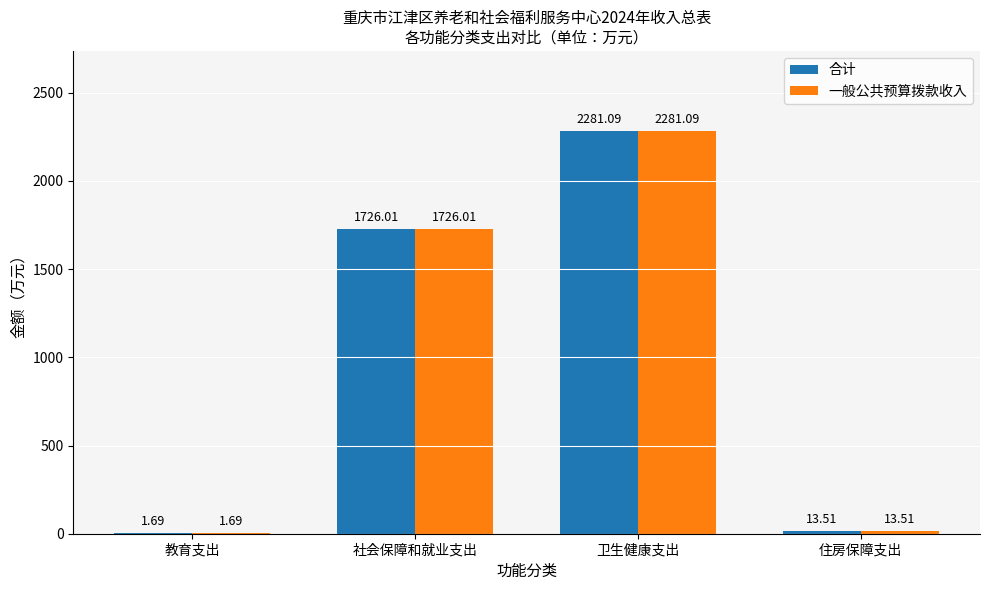

The value of 一般公共预算拨款收入 at 住房保障支出 is 13.5. True or false?

True